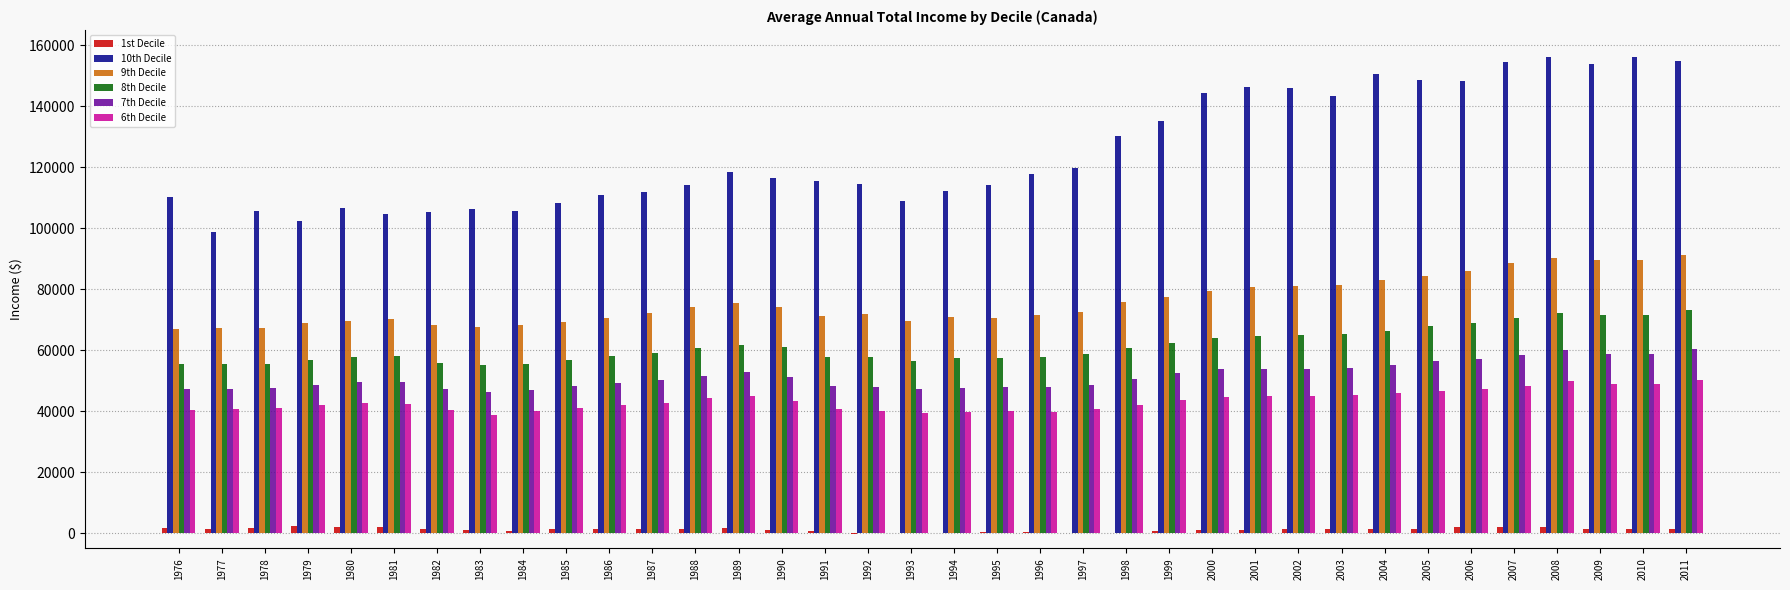

What is the maximum value shown in the chart?

156200